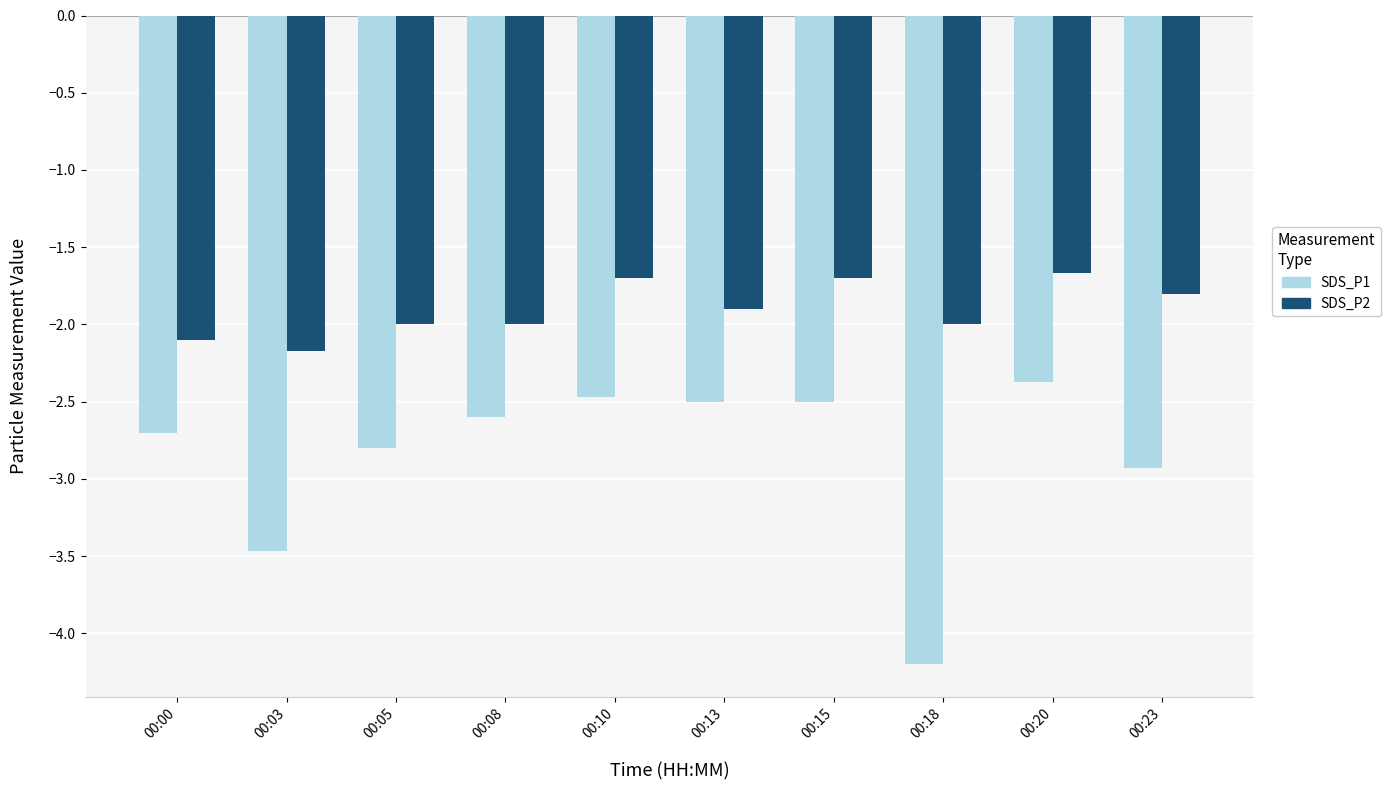

Rank the series by their average value, from highest to lowest.

SDS_P2, SDS_P1